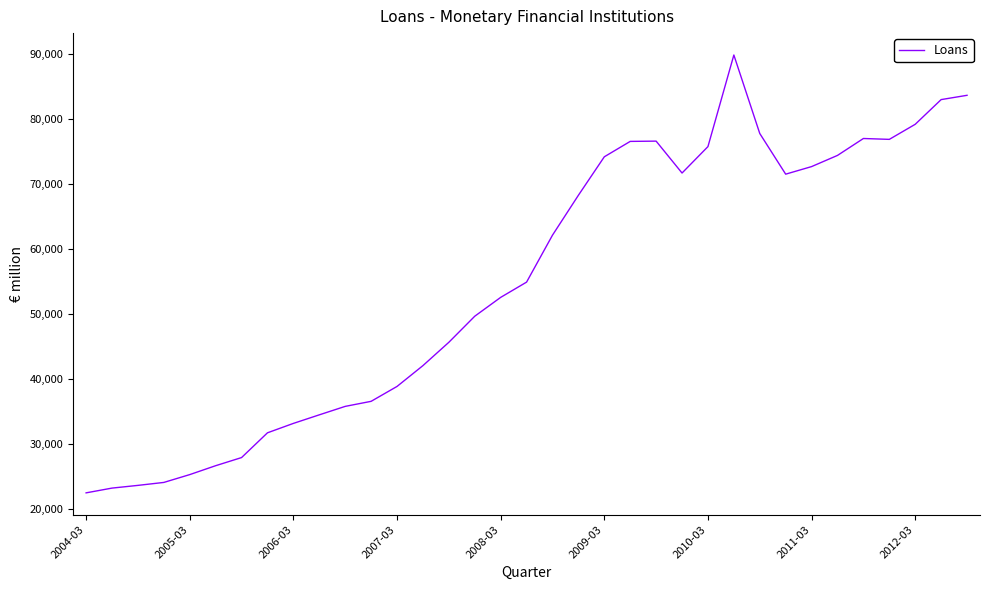

What is the smallest value displayed?

22501.9